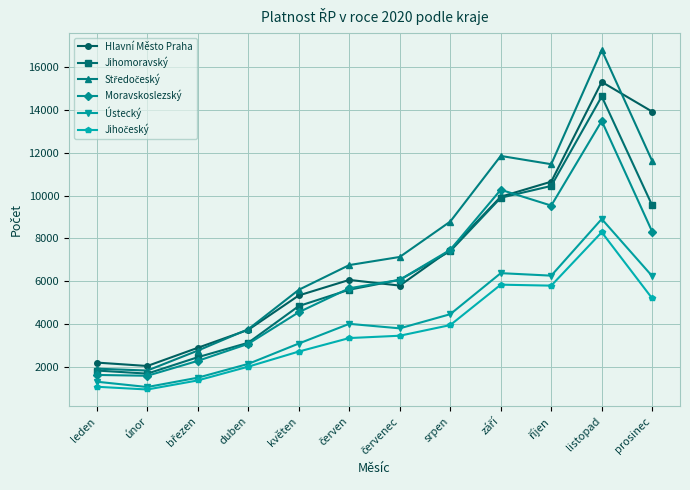

True or false: Ústecký and Hlavní Město Praha cross at least once.

False